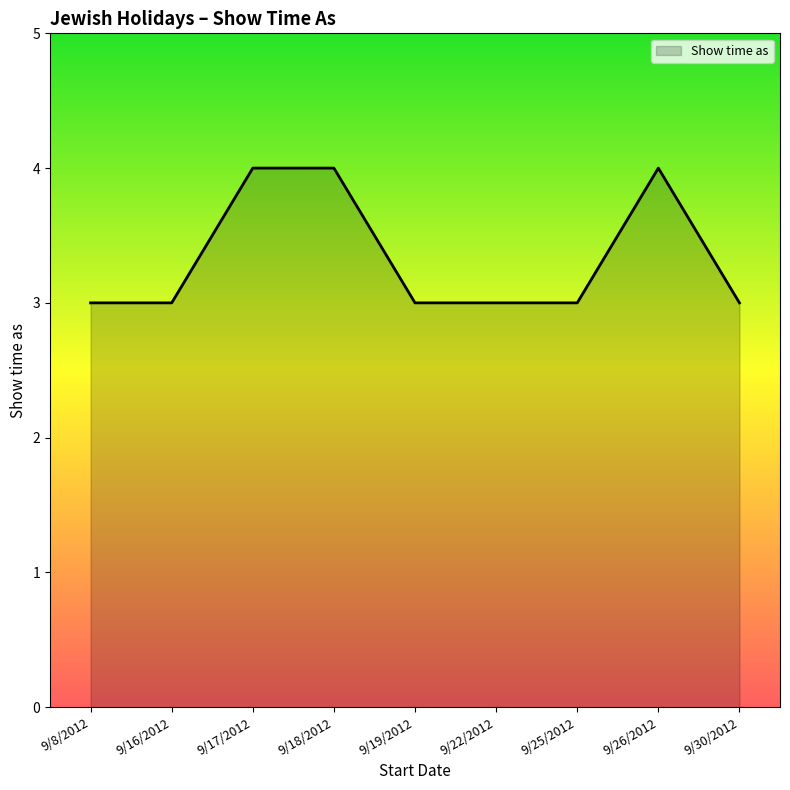

What position from the left is 9/25/2012?

7